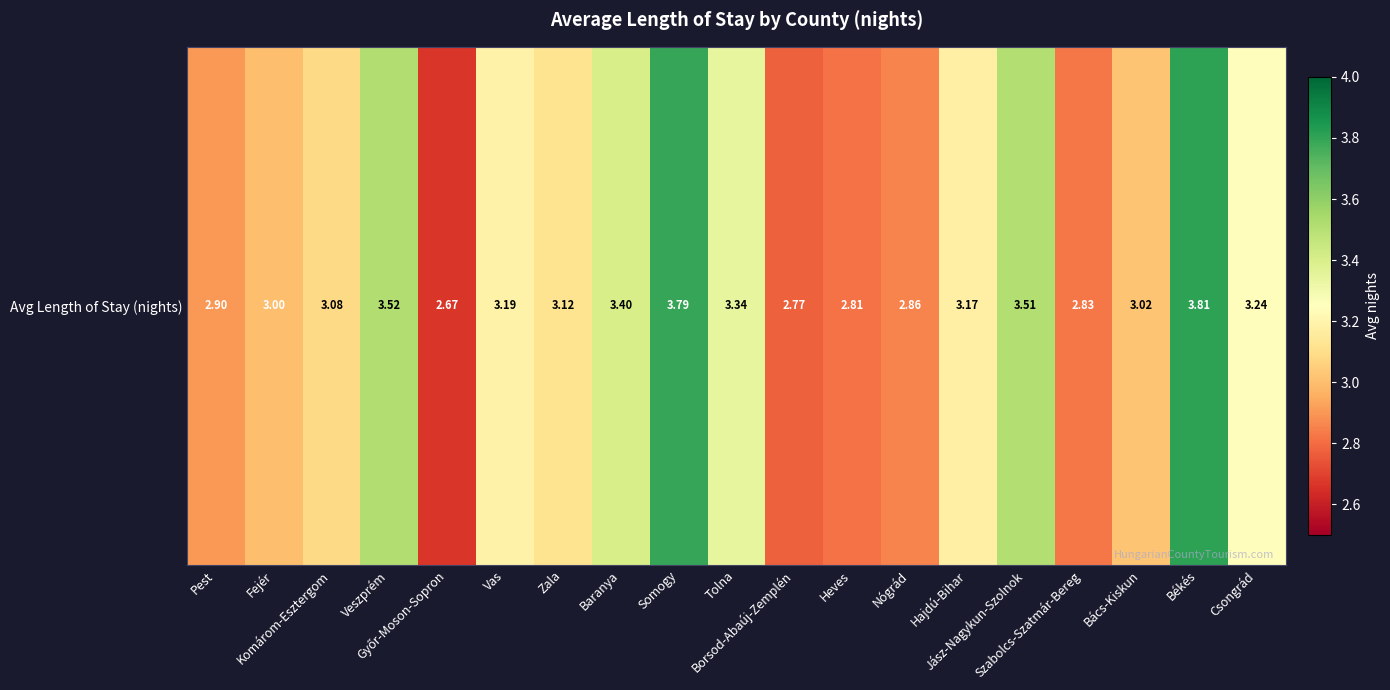

What value does the data have at Győr-Moson-Sopron?

2.7